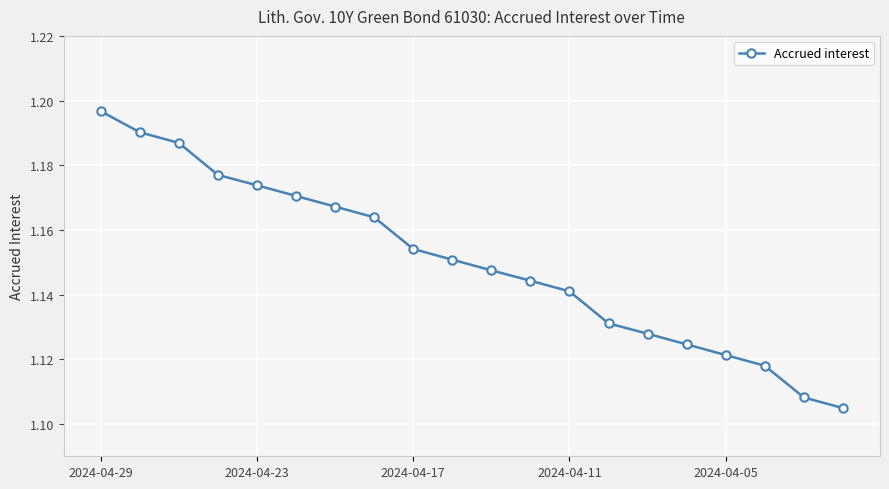

Count the values in the range 1 to 2.

20